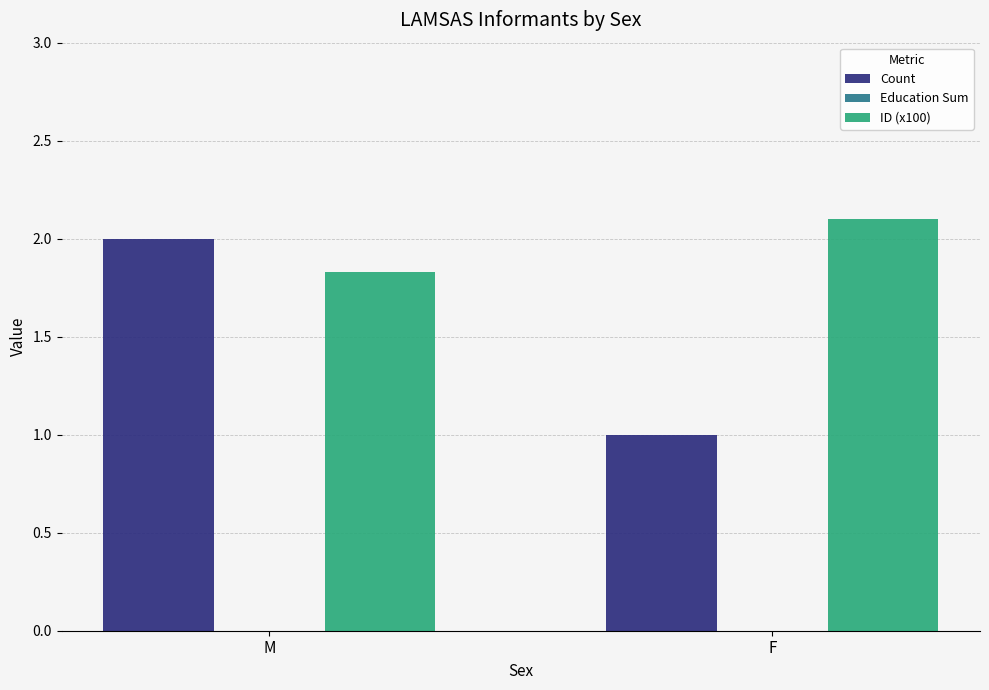

Is it true that Count equals 1.0 at F?

True